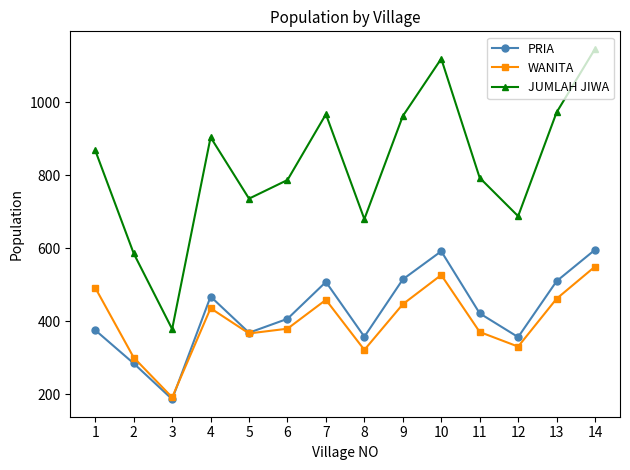

At which label does WANITA first exceed 436?

1